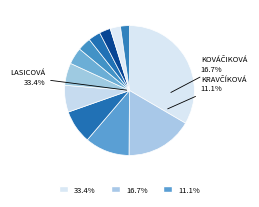

Count the number of slices in the pie.

12